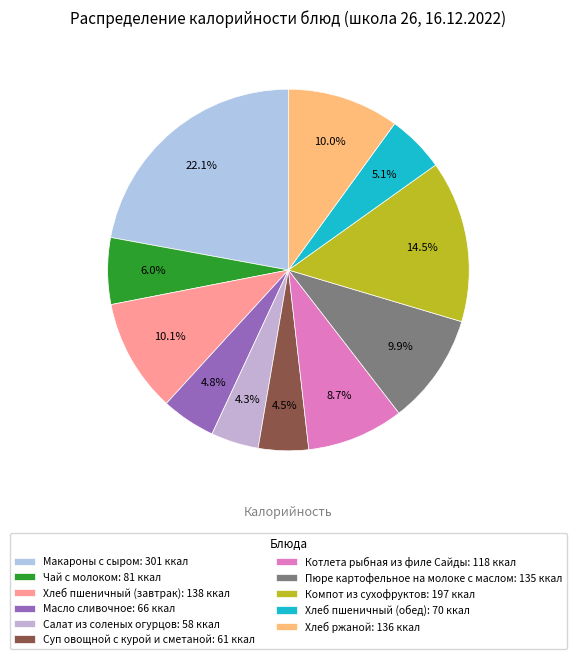

What portion of the pie excludes Хлеб пшеничный (завтрак)?

89.9%